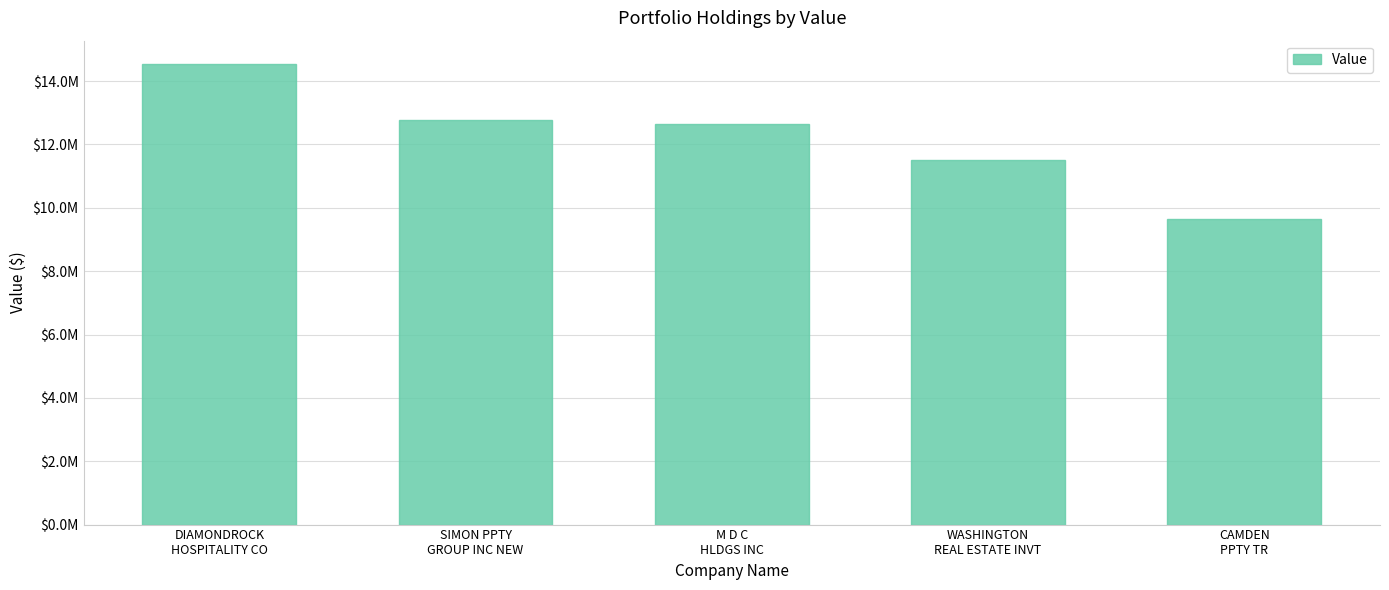

Is it true that the value at WASHINGTON
REAL ESTATE INVT is 11500000?

True